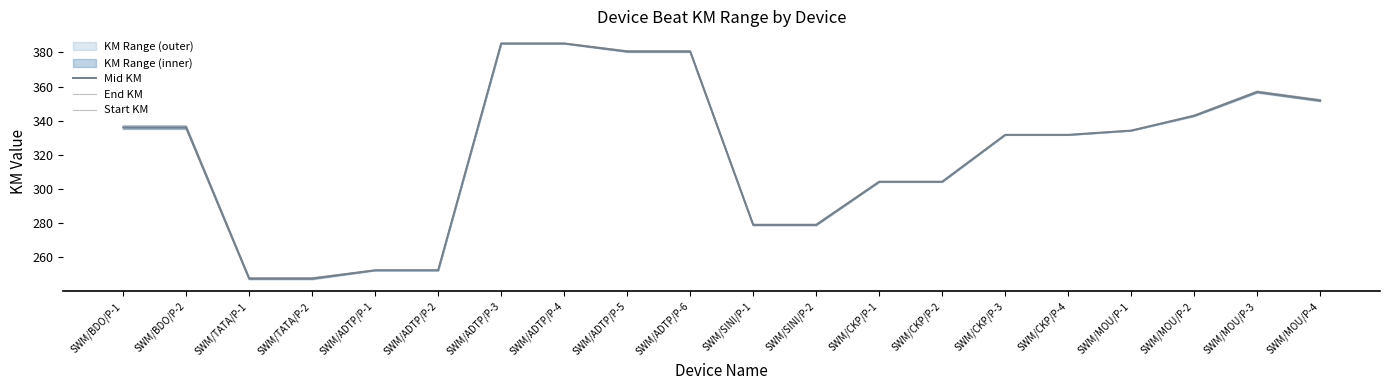

What position from the right is SWM/CKP/P-1?

8